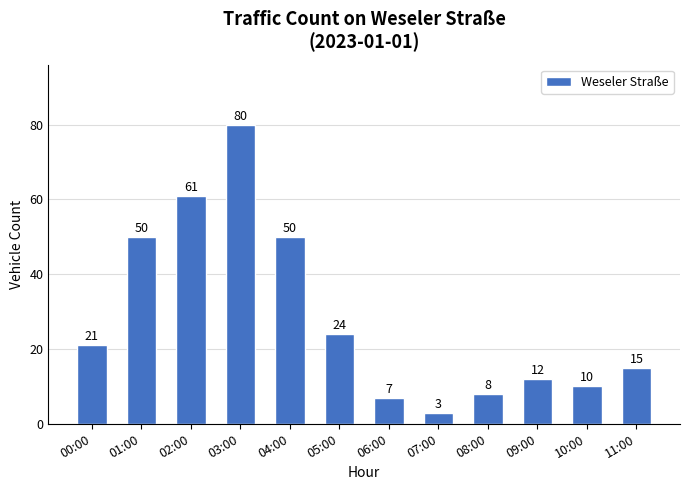

Reading left to right, extract all data points from this chart.

00:00=21	01:00=50	02:00=61	03:00=80	04:00=50	05:00=24	06:00=7	07:00=3	08:00=8	09:00=12	10:00=10	11:00=15